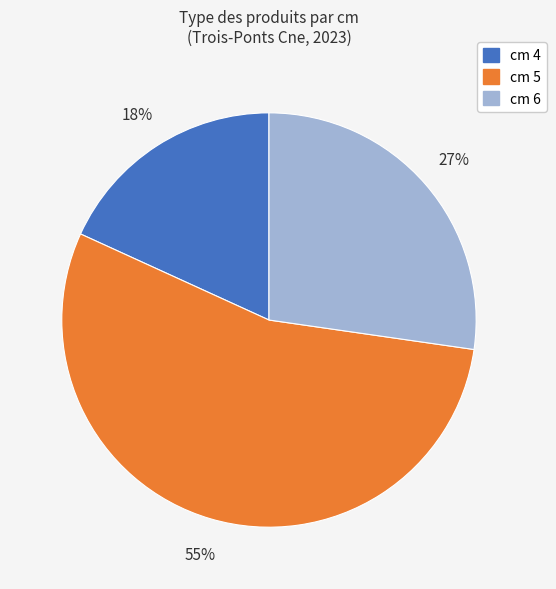

Rank the categories by value from highest to lowest.

cm 5, cm 6, cm 4